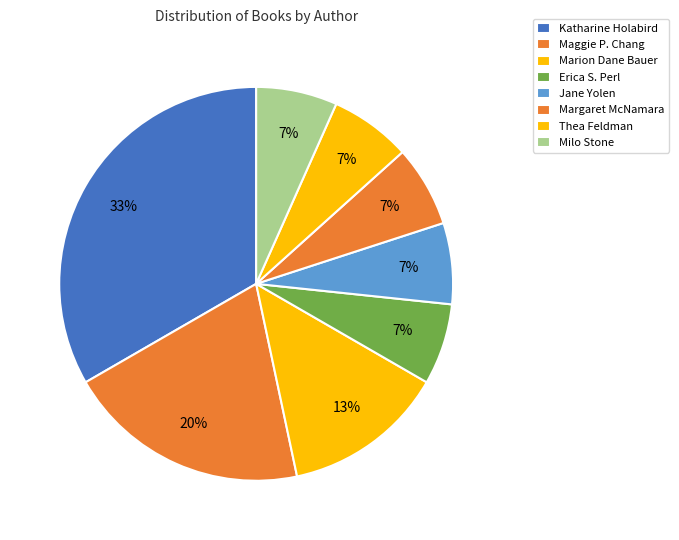

How many slices are in this pie chart?

8